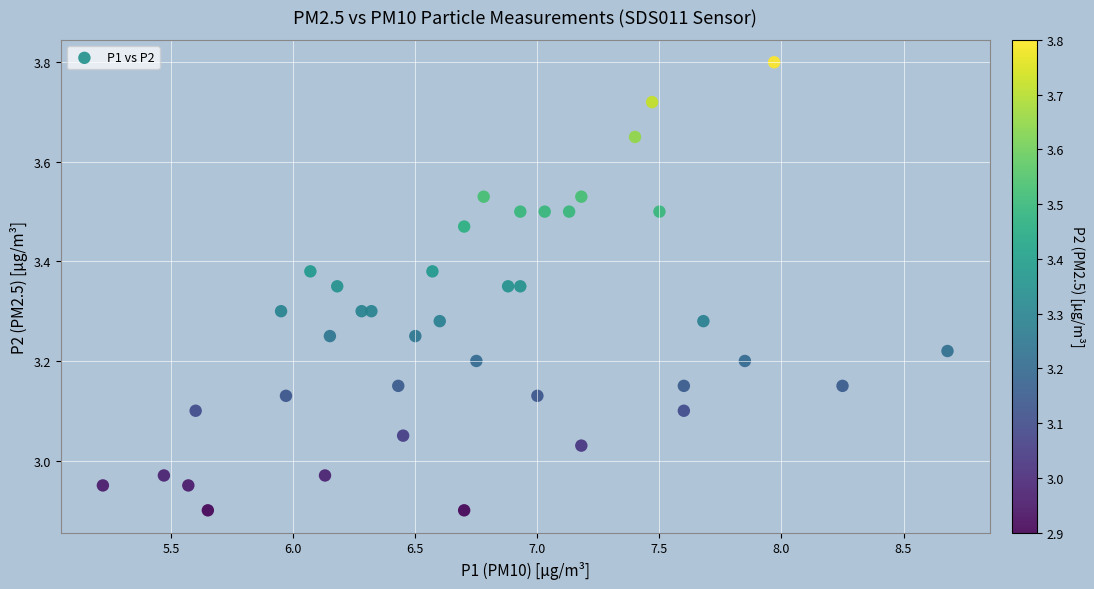

What is the range of Y values (max minus min)?

0.9